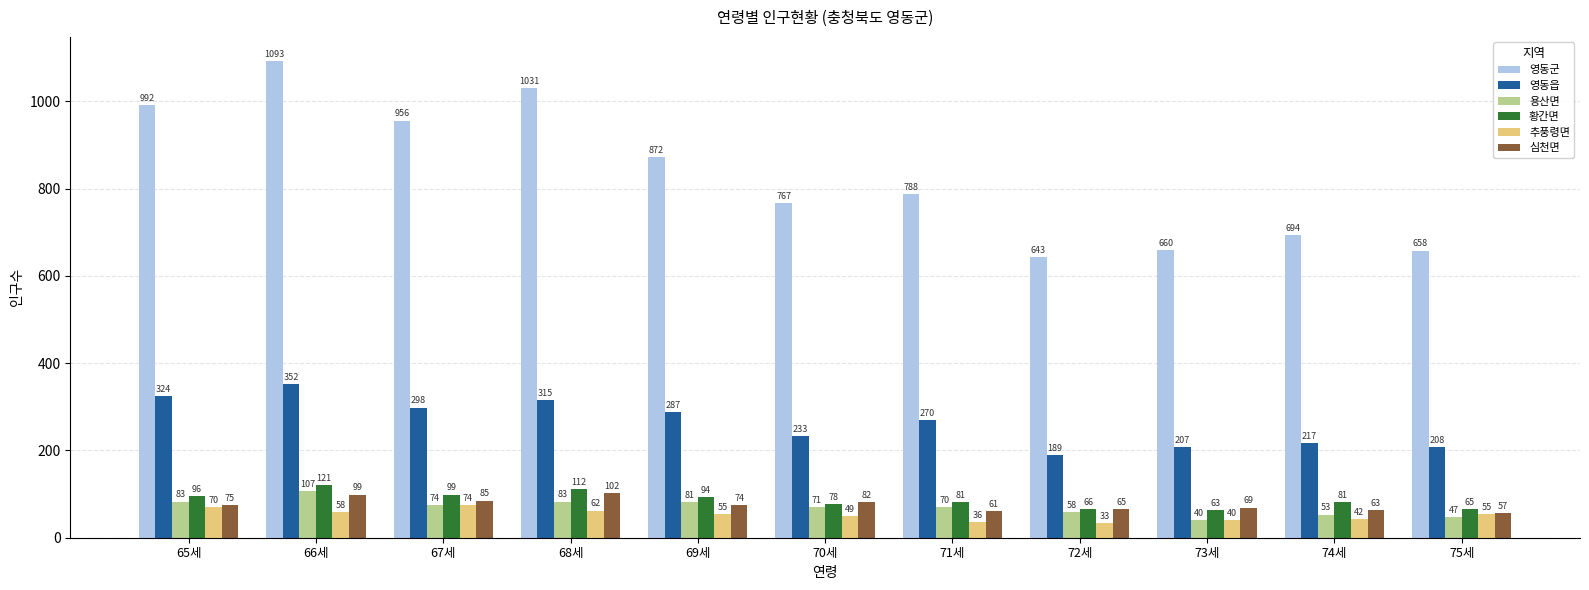

Rank the categories by 영동읍 value from highest to lowest.

66세, 65세, 68세, 67세, 69세, 71세, 70세, 74세, 75세, 73세, 72세